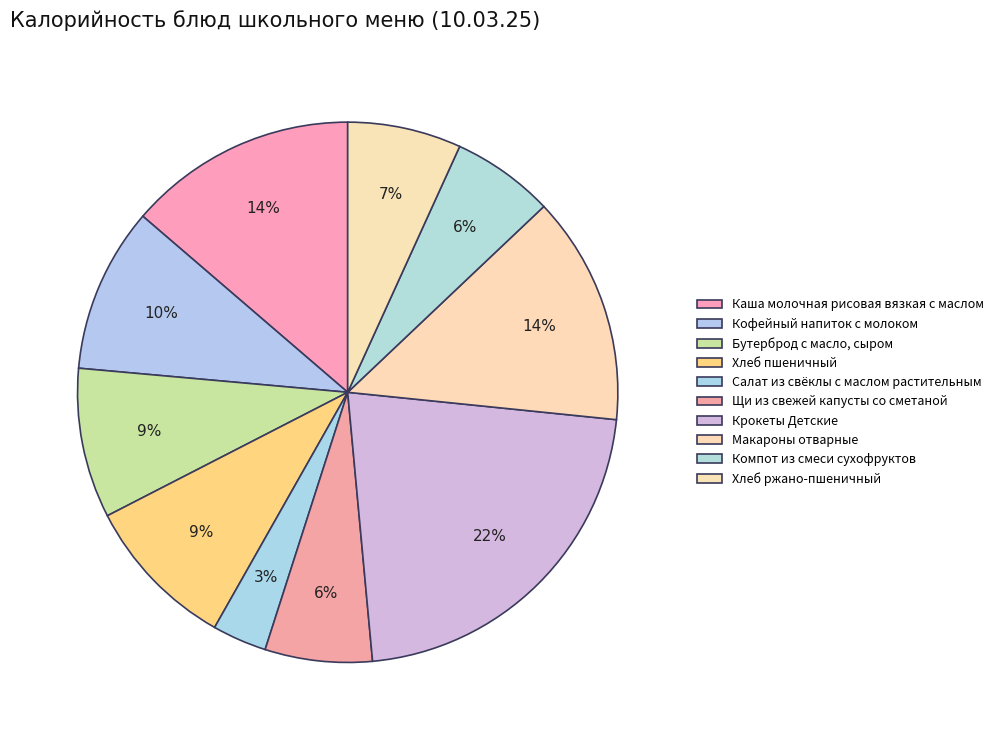

What is the smallest slice in the pie chart?

Салат из свёклы с маслом растительным